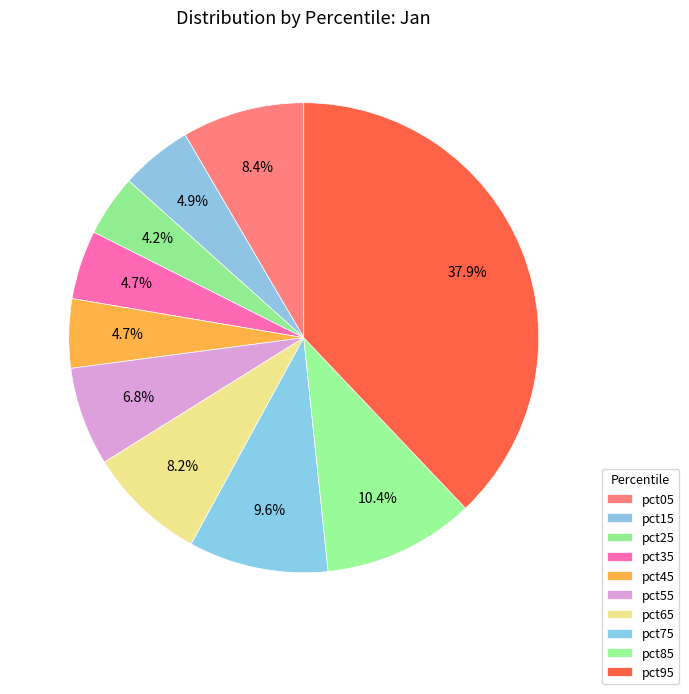

Count the number of slices in the pie.

10